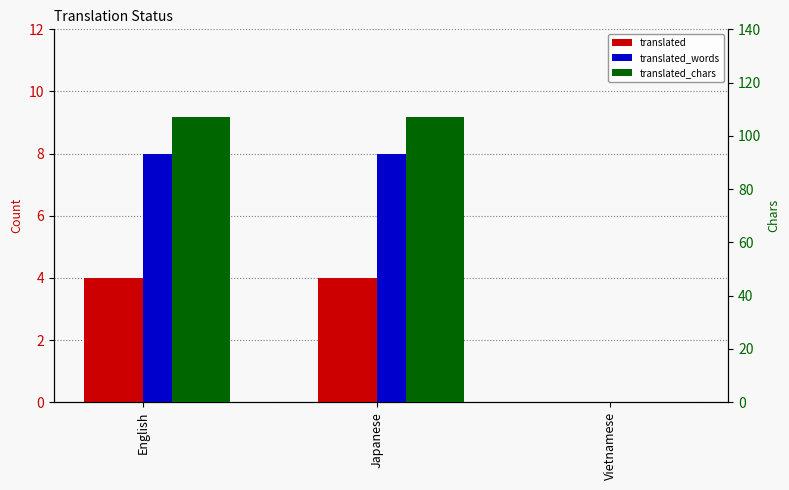

Where is translated_words nearest to the value 4?

English